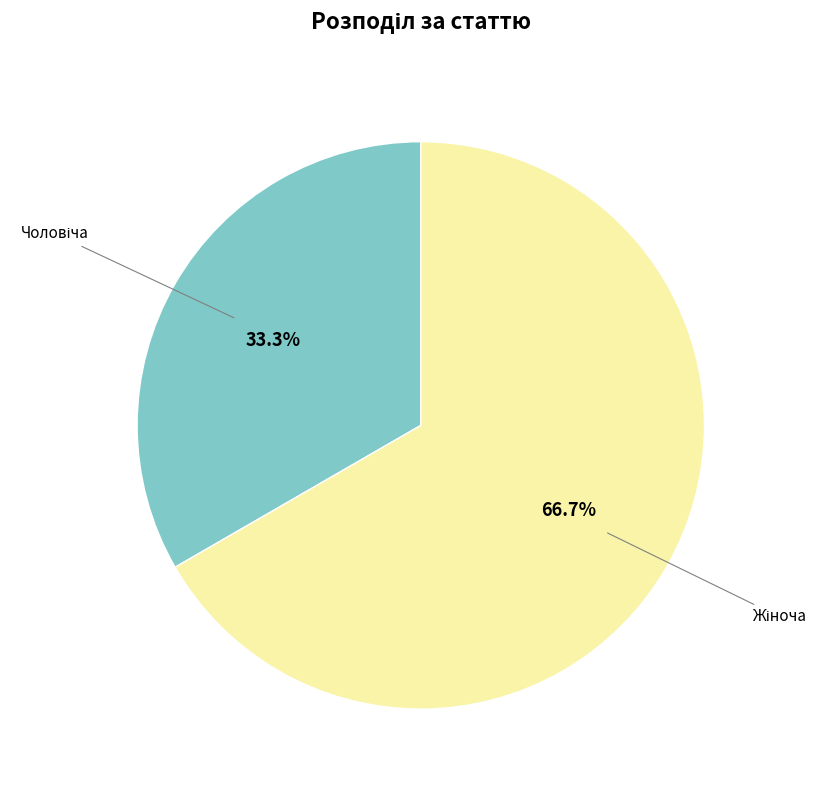

Is there any slice that represents more than half of the pie?

Yes